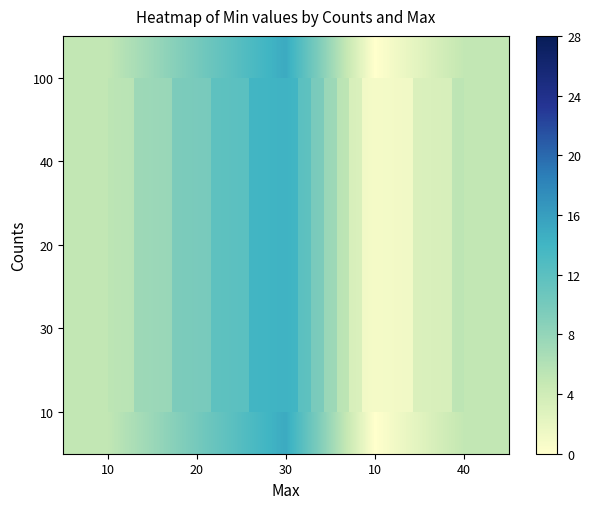

The 100 series shows 16 at 20. True or false?

False